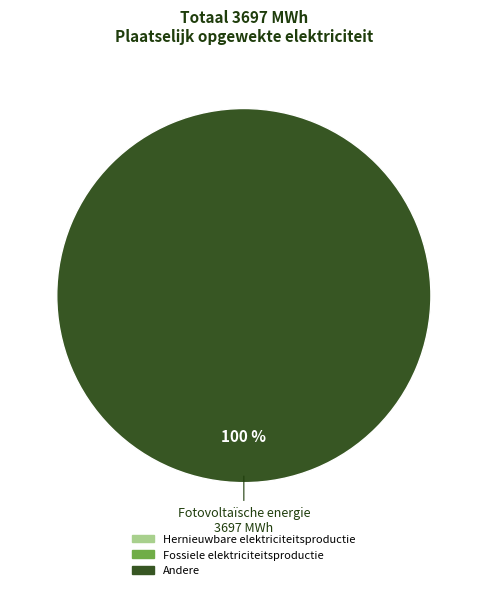

Is there a majority slice in this chart?

Yes